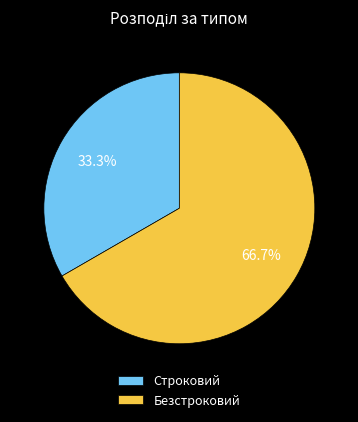

Approximately how many times larger is the value at Безстроковий compared to Строковий?

2.0